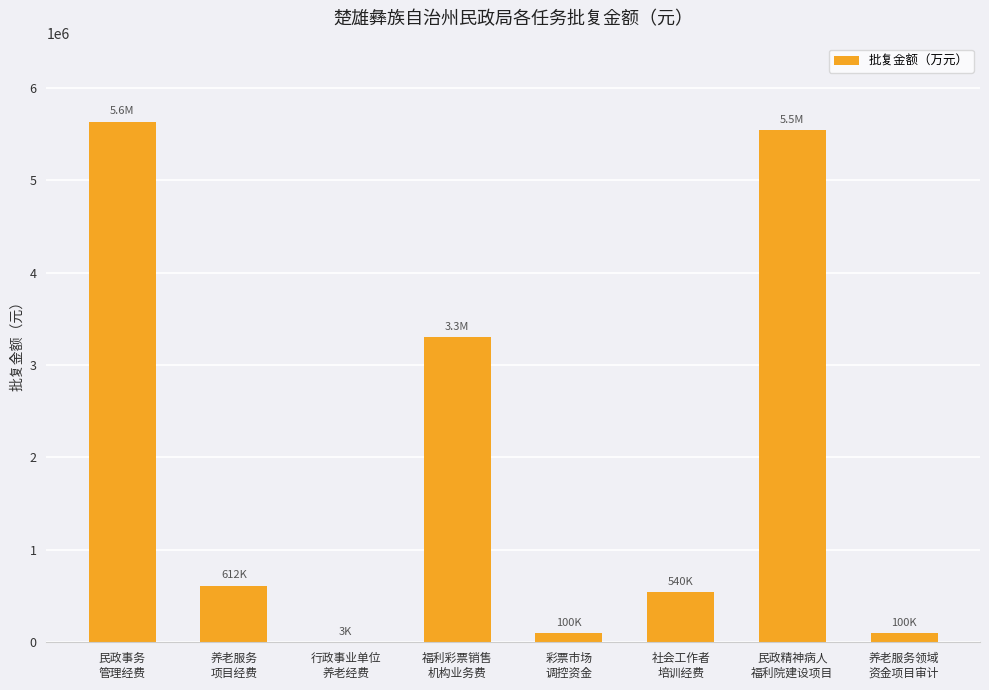

Reading left to right, what are all the values shown in this chart?

5633342.9	612000.0	3000.0	3300000.0	100000.0	540000.0	5541143.0	100000.0